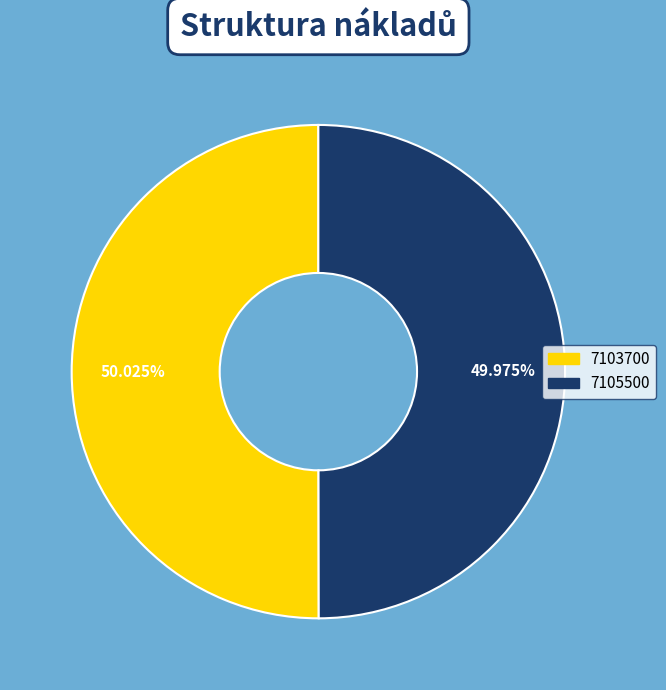

Is it true that 7103700 is 50% of the pie?

True